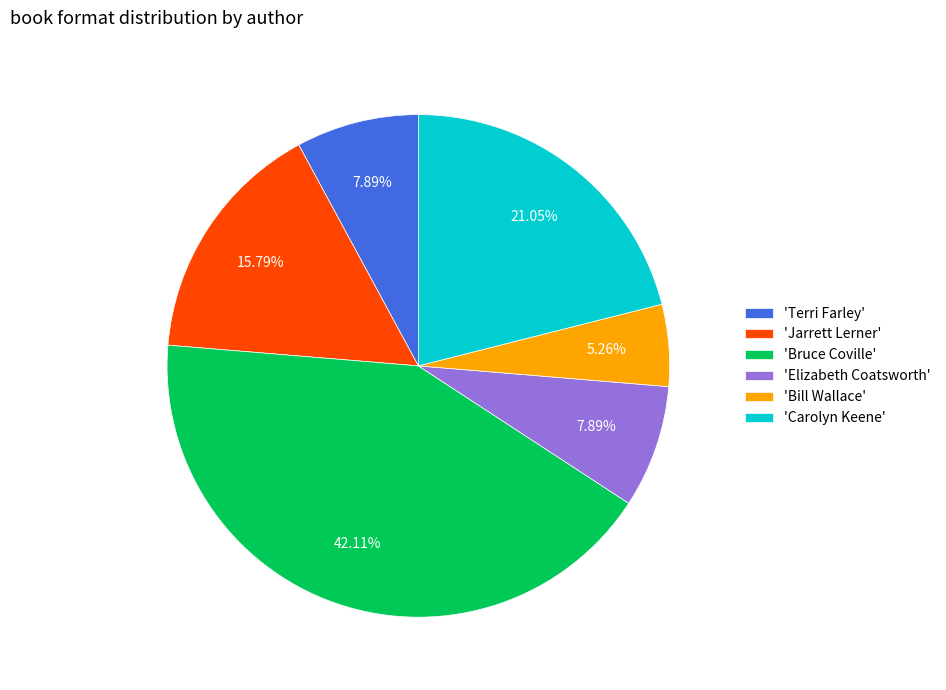

To the nearest percent, what is the average slice percentage?

17%